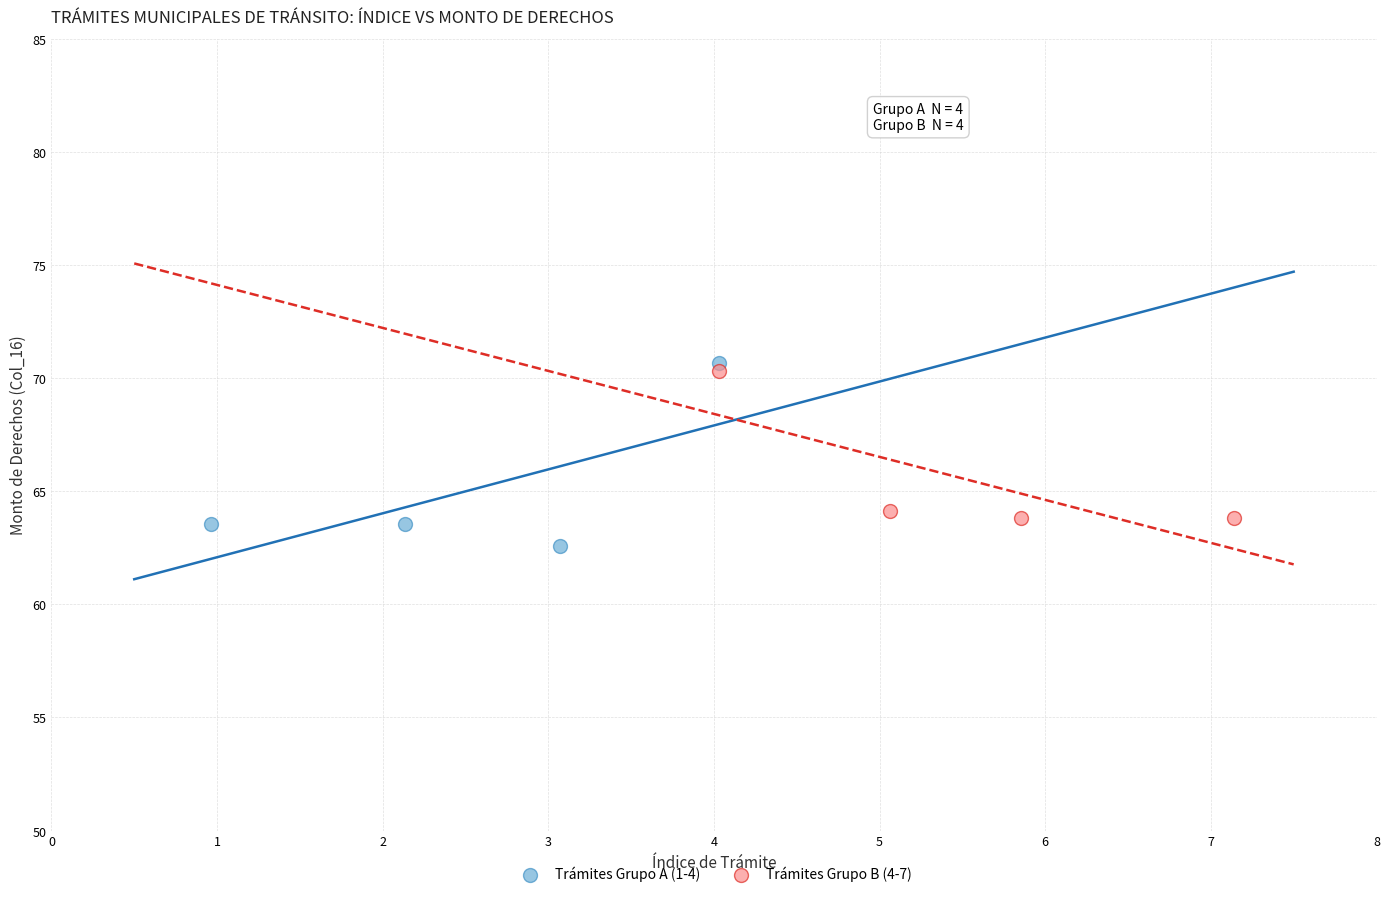

Which series has the largest Y range (max minus min)?

Trámites Grupo A (1-4)